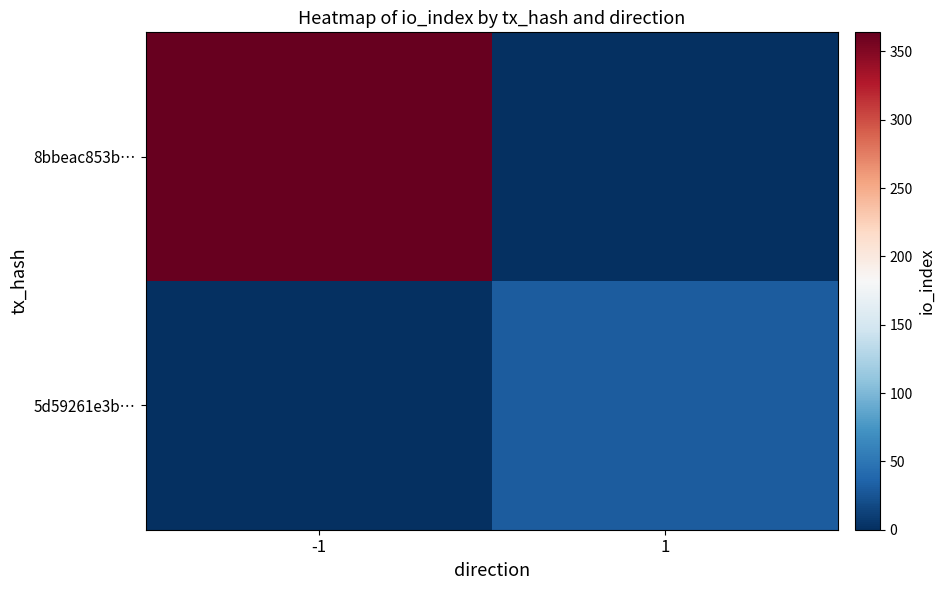

Reading right to left, what are all the values shown in this chart?

8bbeac853b…: 1=0	-1=364
5d59261e3b…: 1=30	-1=0